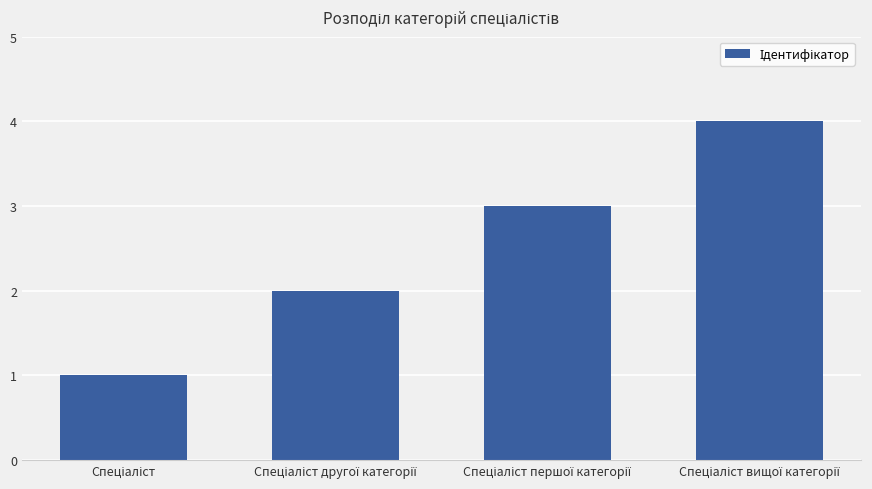

How many data points does each series have?

4